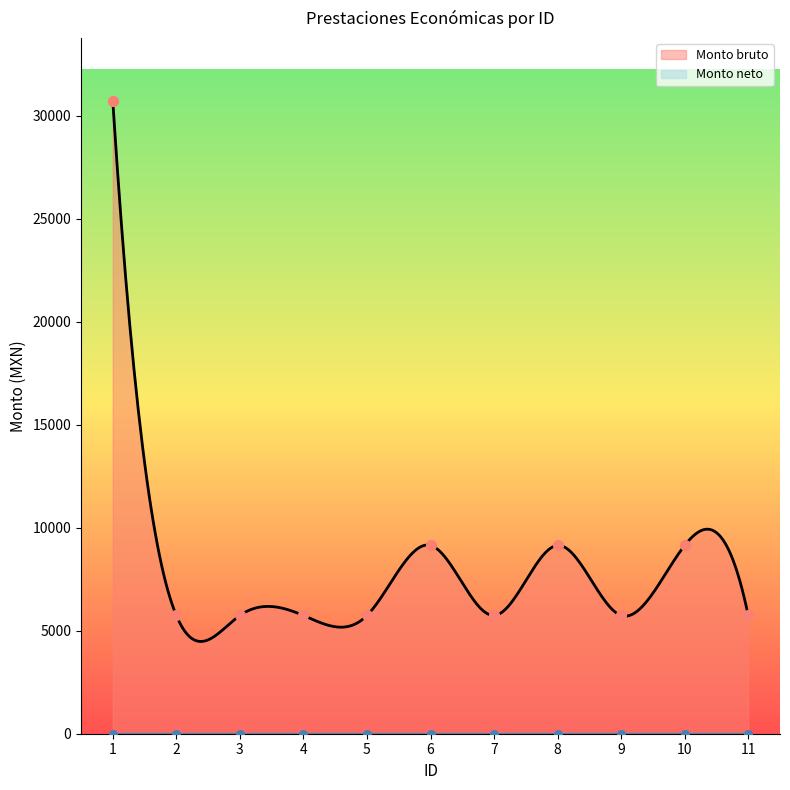

What is the ratio of the value at 3 to the value at 10?

0.6